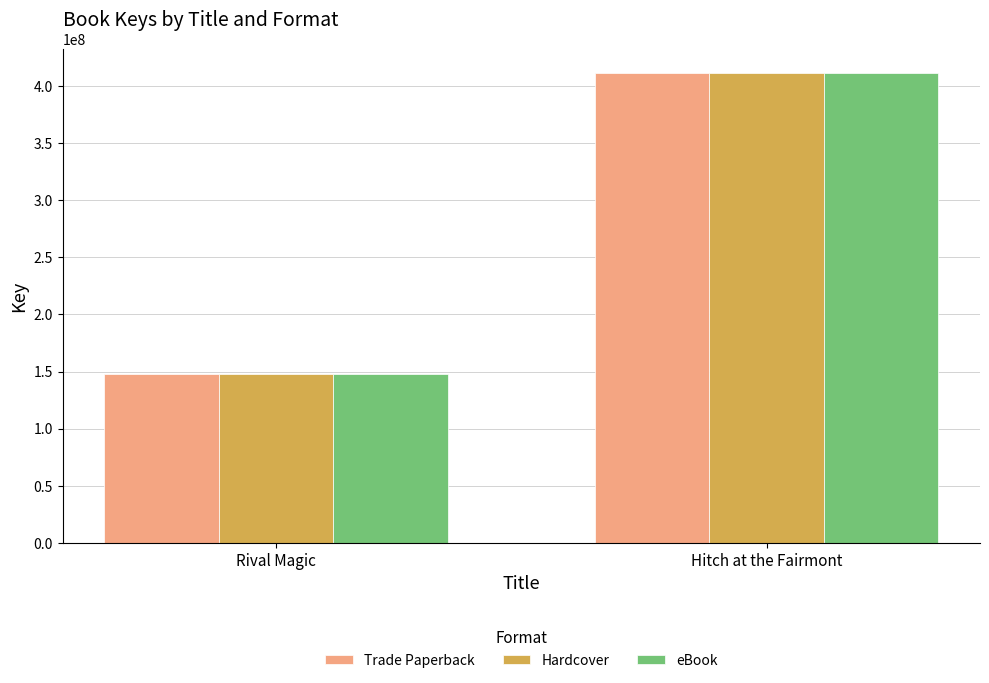

Reading right to left, transcribe all the data shown in this chart.

Trade Paperback: 411416916	148214810
Hardcover: 411416916	148214810
eBook: 411416916	148214810